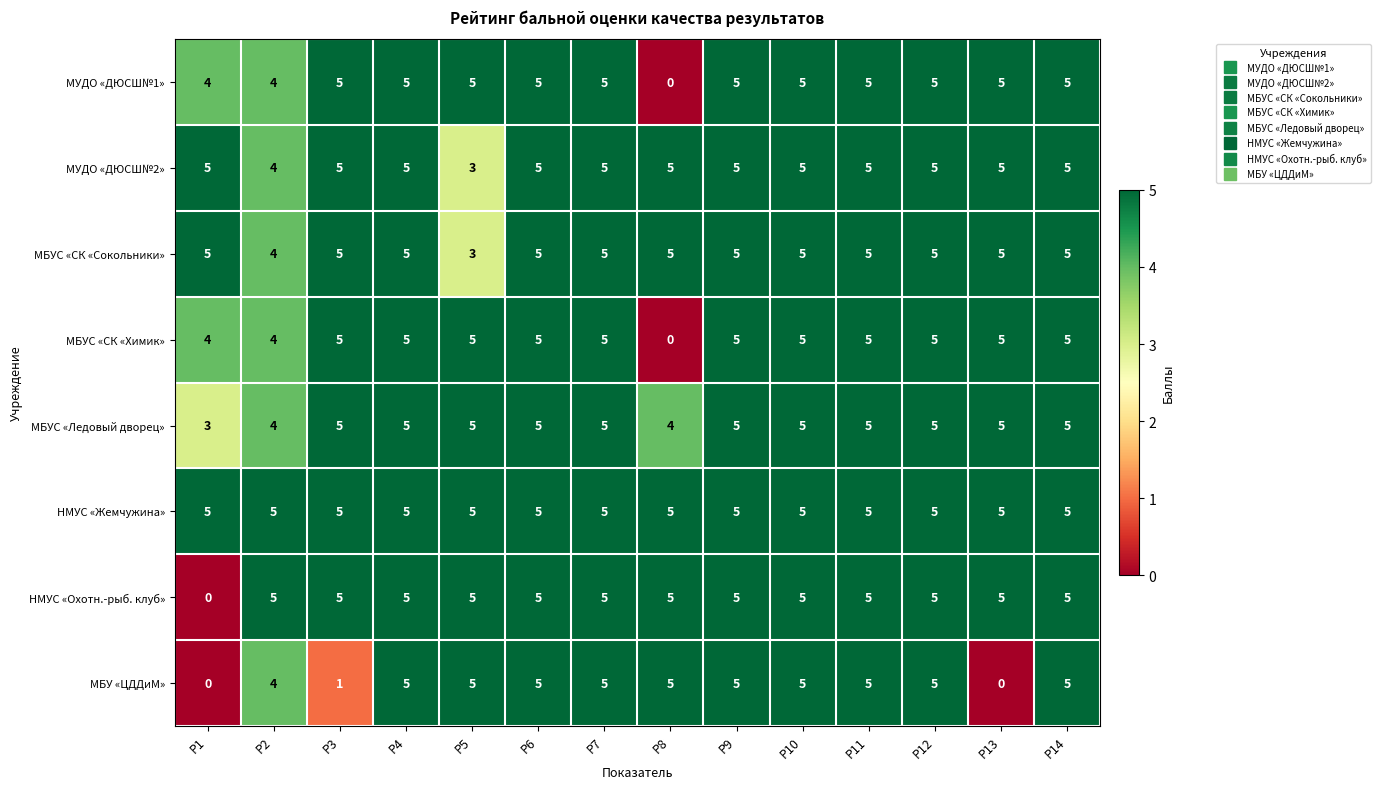

What is the spread (max minus min) of values at Р3?

4